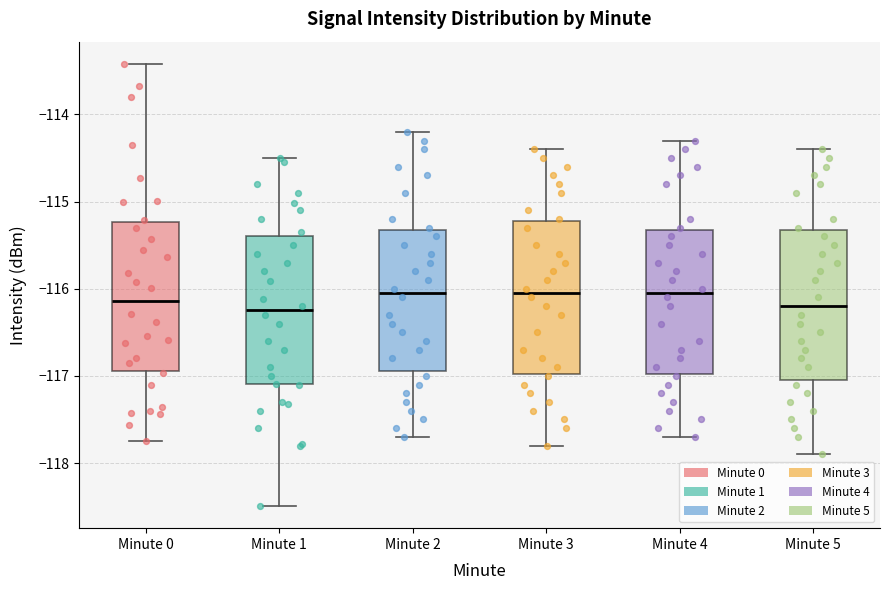

Where does the lower whisker of the box for Minute 5 end on the y-axis? The values are not printed on the chart, so give them approximately, as read against the axis.

-117.9